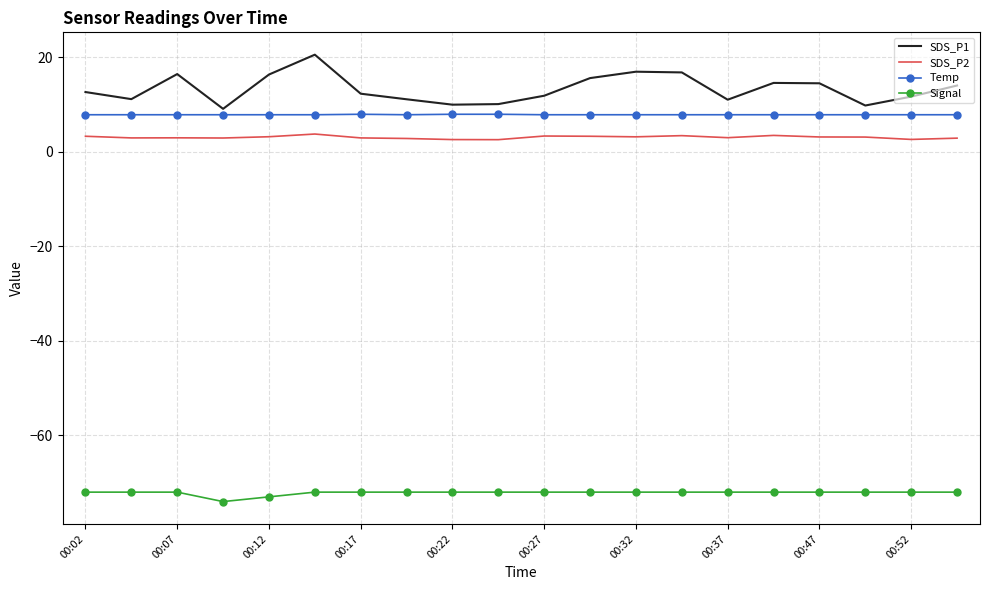

Rank the series by their maximum value, from lowest to highest.

Signal, SDS_P2, Temp, SDS_P1